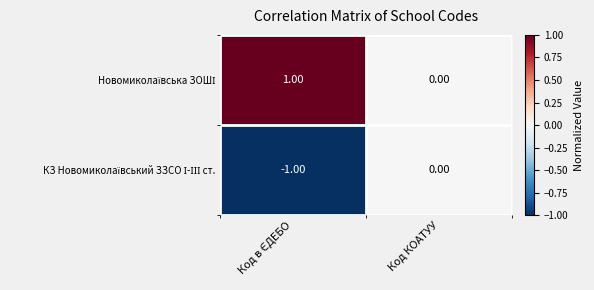

At how many categories does at least one series exceed 0?

1